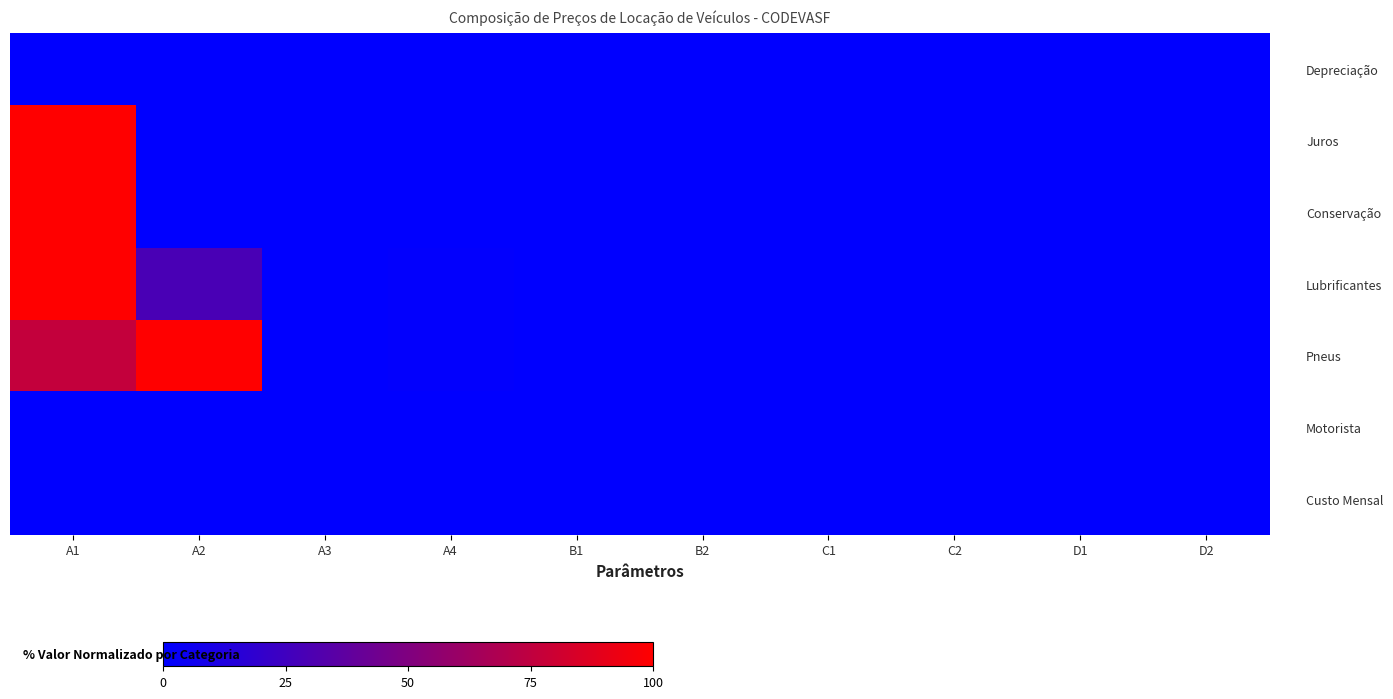

Which series has the widest spread of values?

Juros